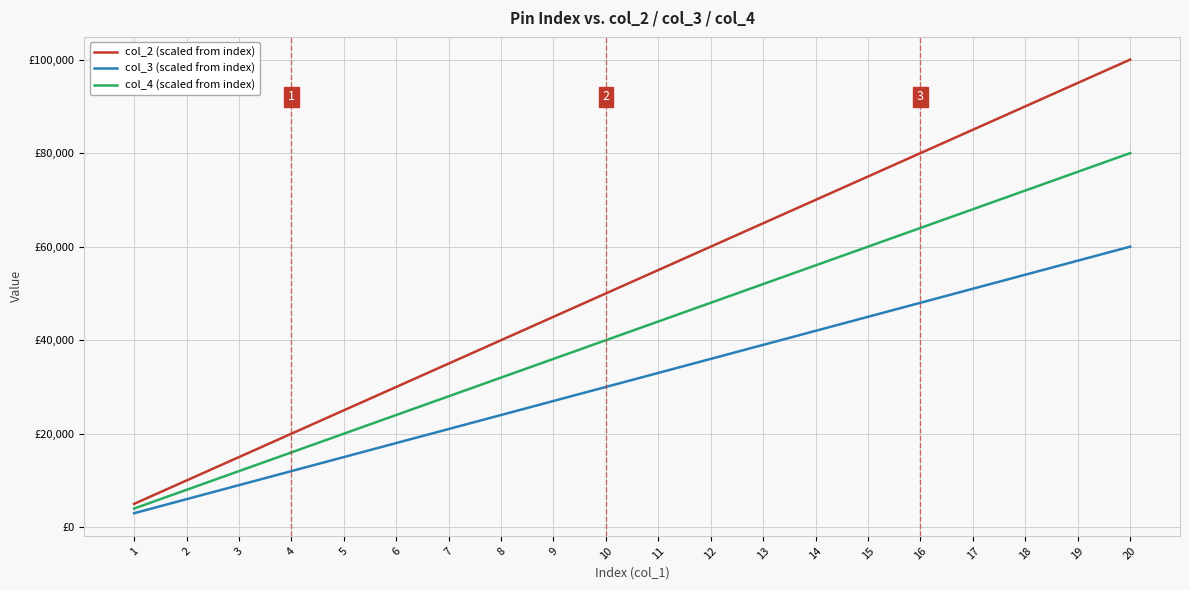

Which series has the largest total across all categories?

col_2 (scaled from index)